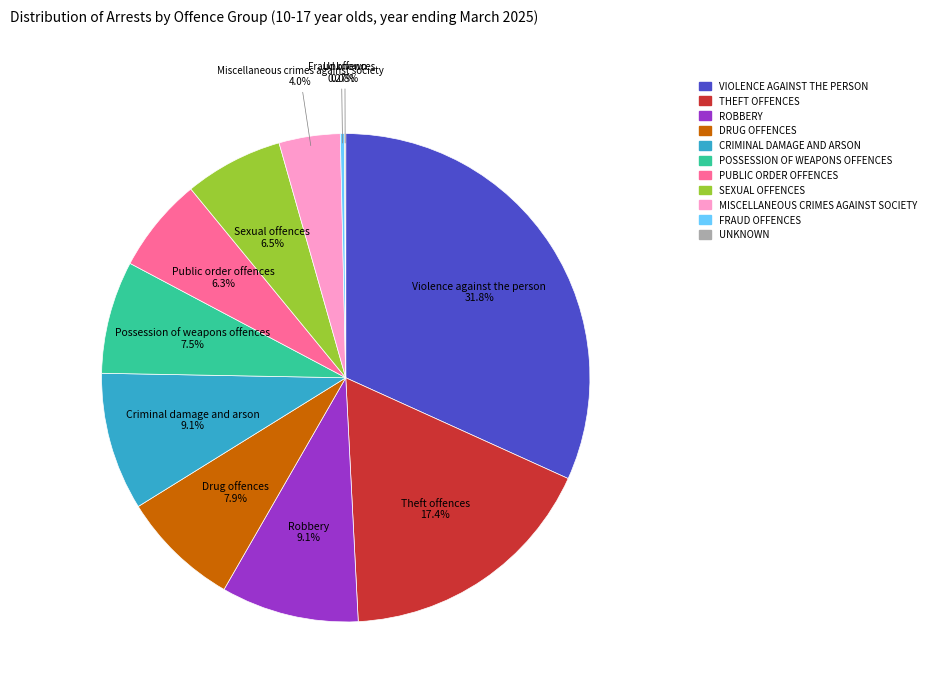

Is there a majority slice in this chart?

No